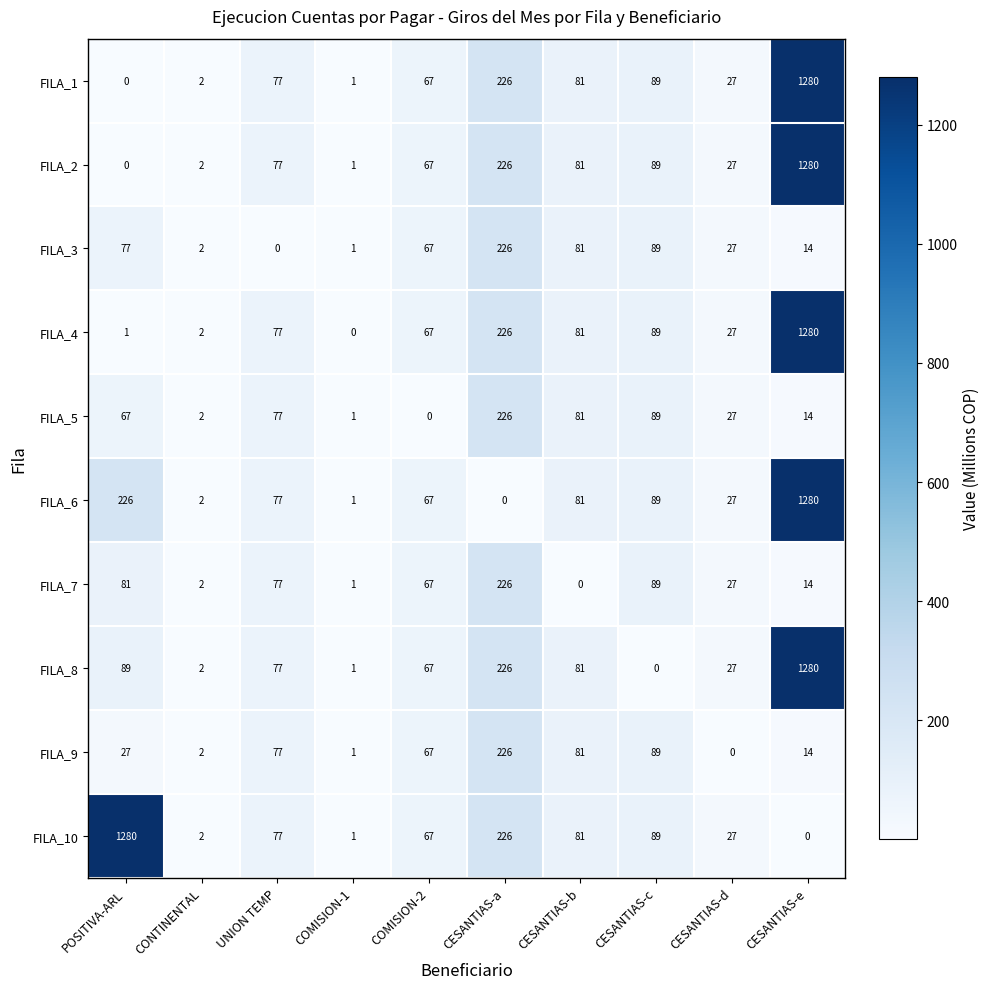

What is the minimum value shown in the chart?

0